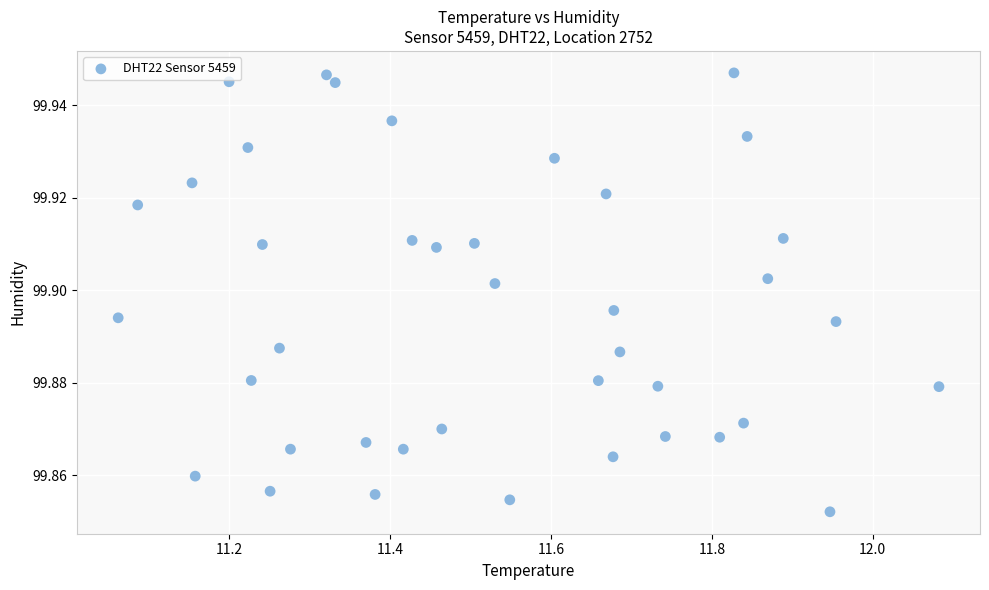

What is the range of X values (max minus min)?

1.0